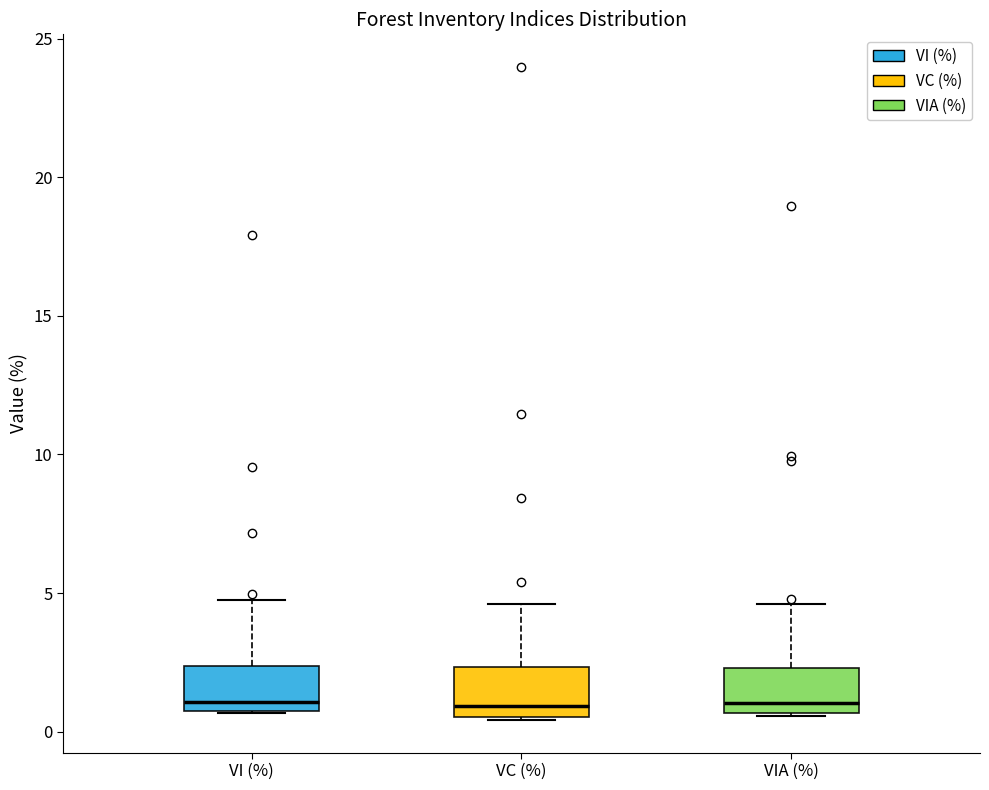

Where does the median line of the box for VI (%) sit on the y-axis? The values are not printed on the chart, so give them approximately, as read against the axis.

1.0